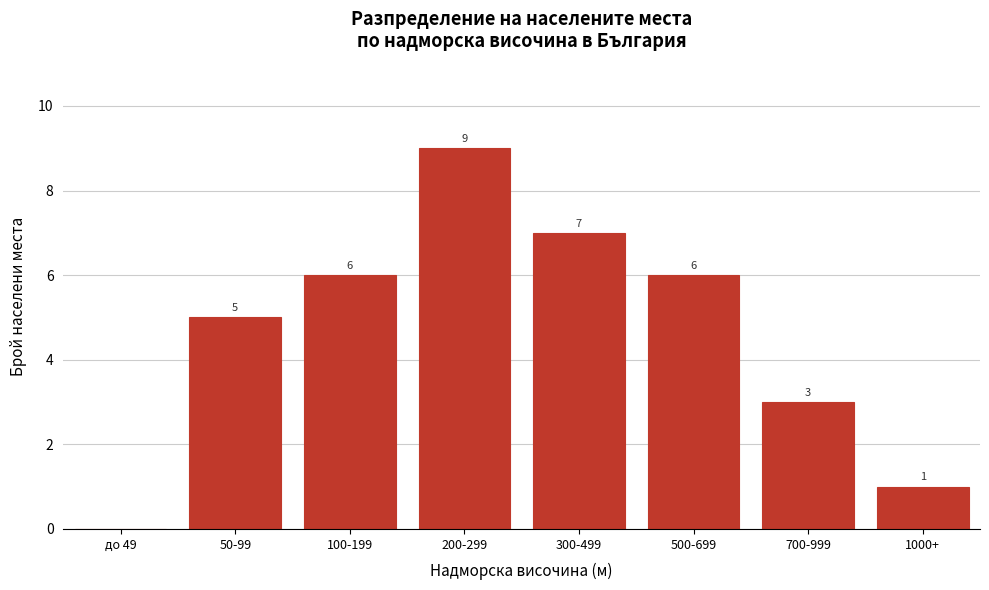

Reading left to right, list all the values displayed in this chart.

до 49=0	50-99=5	100-199=6	200-299=9	300-499=7	500-699=6	700-999=3	1000+=1